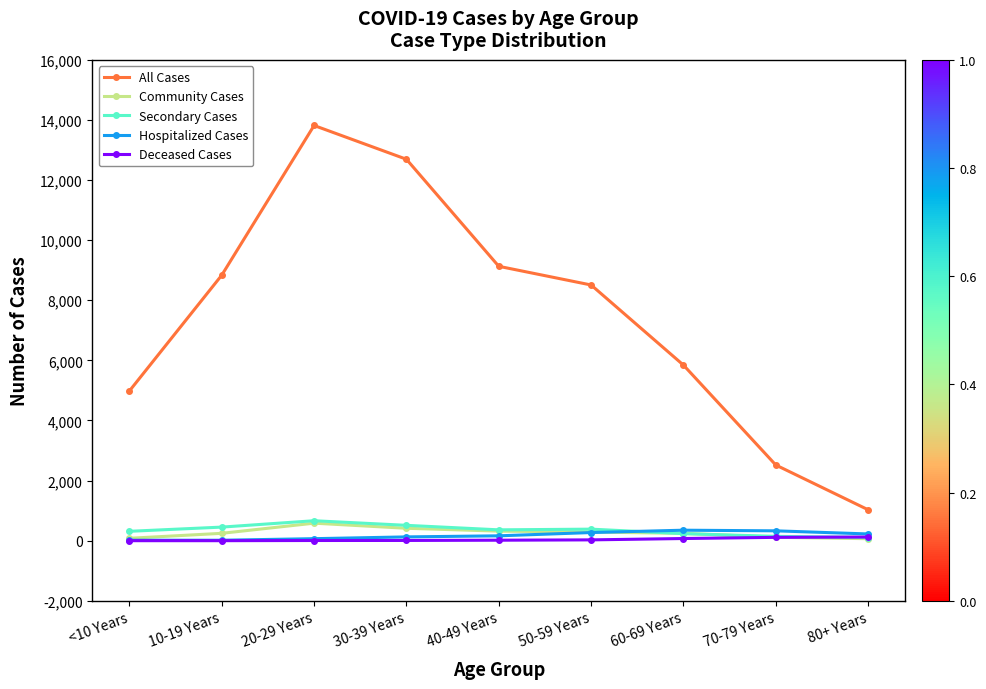

What position from the right is 60-69 Years?

3